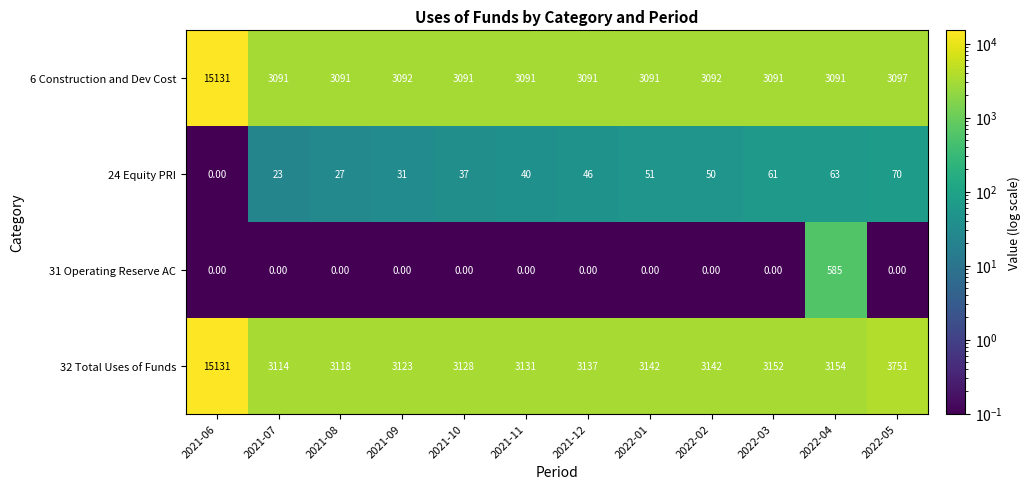

At 2022-01, list the series in order from smallest to largest.

31 Operating Reserve AC, 24 Equity PRI, 6 Construction and Dev Cost, 32 Total Uses of Funds